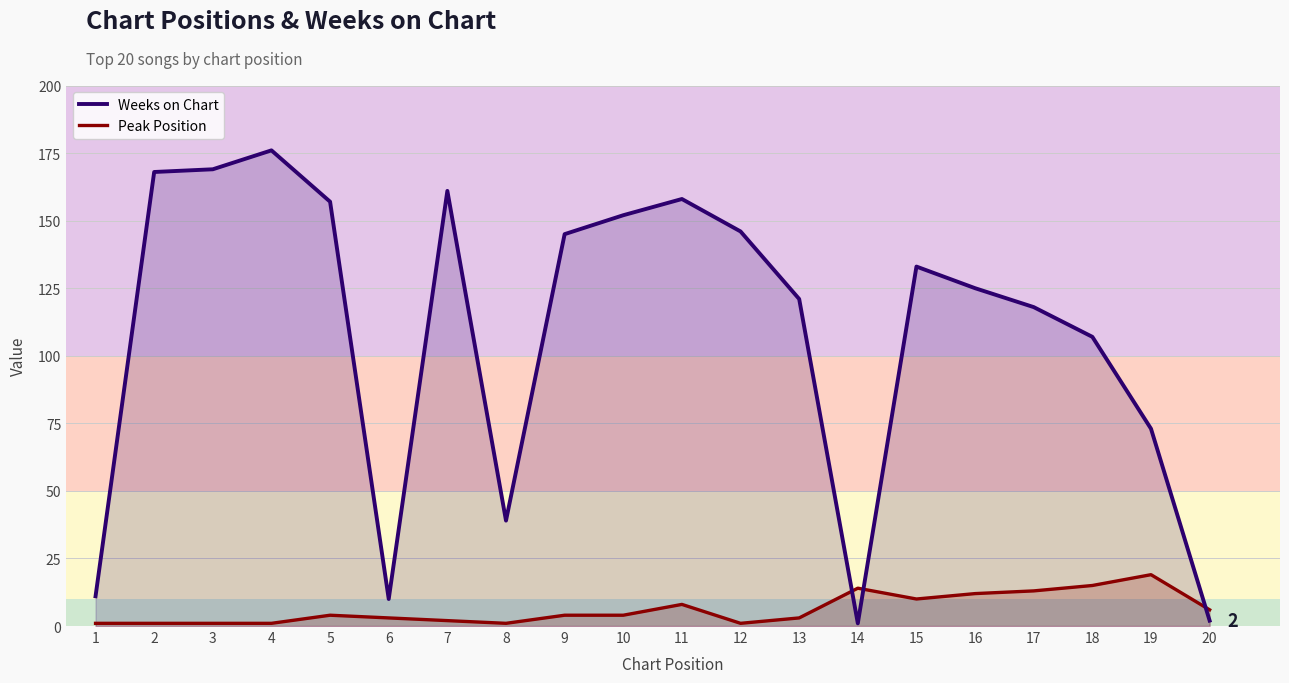

How many times do Peak Position and Weeks on Chart cross each other?

3